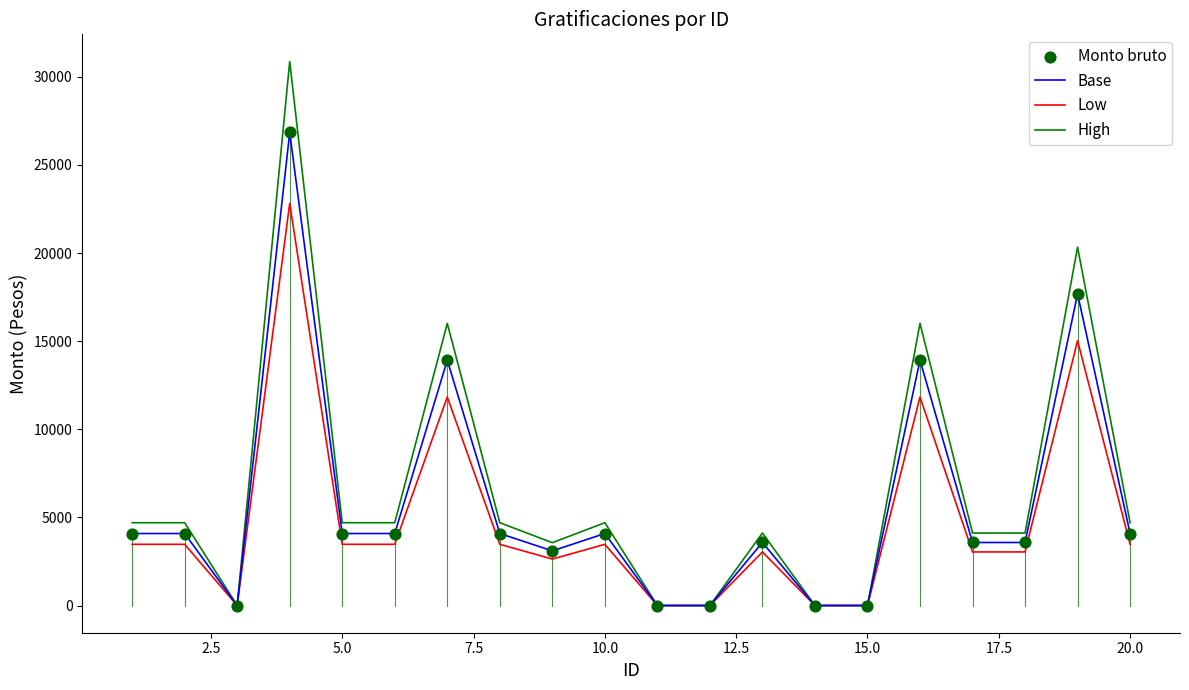

List the series in order of their peak value, lowest first.

Low, Base, High